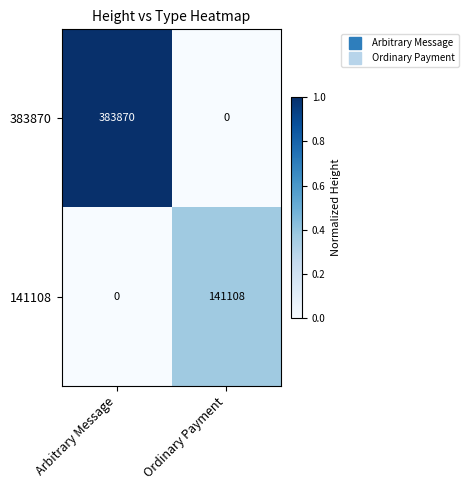

Which series changed the most between Arbitrary Message and Ordinary Payment?

383870